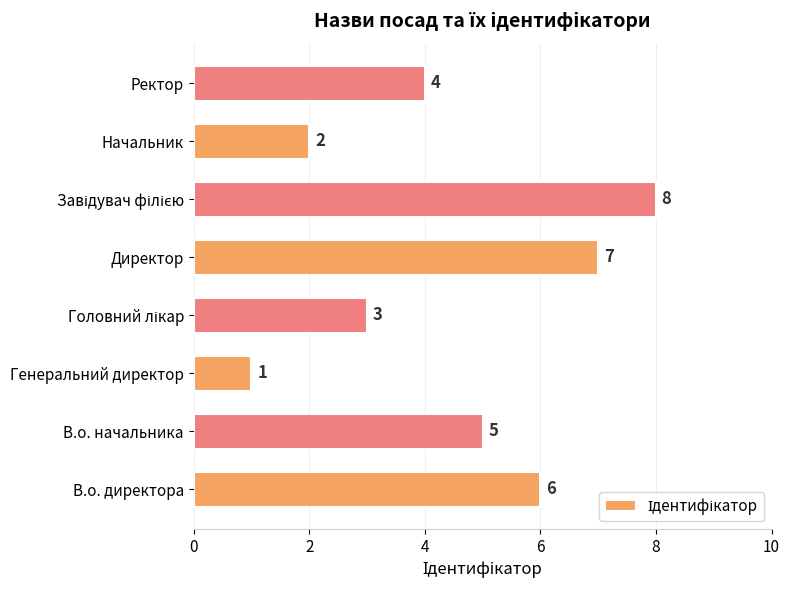

What is the ratio of the value at Начальник to the value at Директор?

0.3